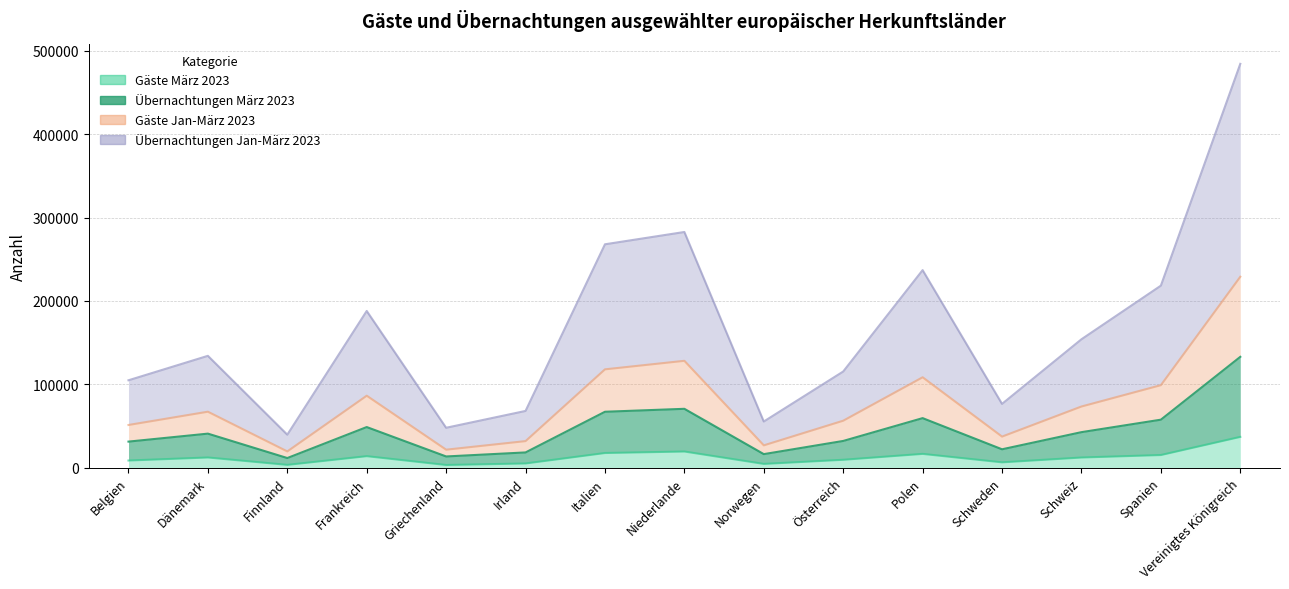

Rank the categories by Übernachtungen Jan-März 2023 value from highest to lowest.

Vereinigtes Königreich, Niederlande, Italien, Polen, Spanien, Frankreich, Schweiz, Dänemark, Österreich, Belgien, Schweden, Irland, Norwegen, Griechenland, Finnland